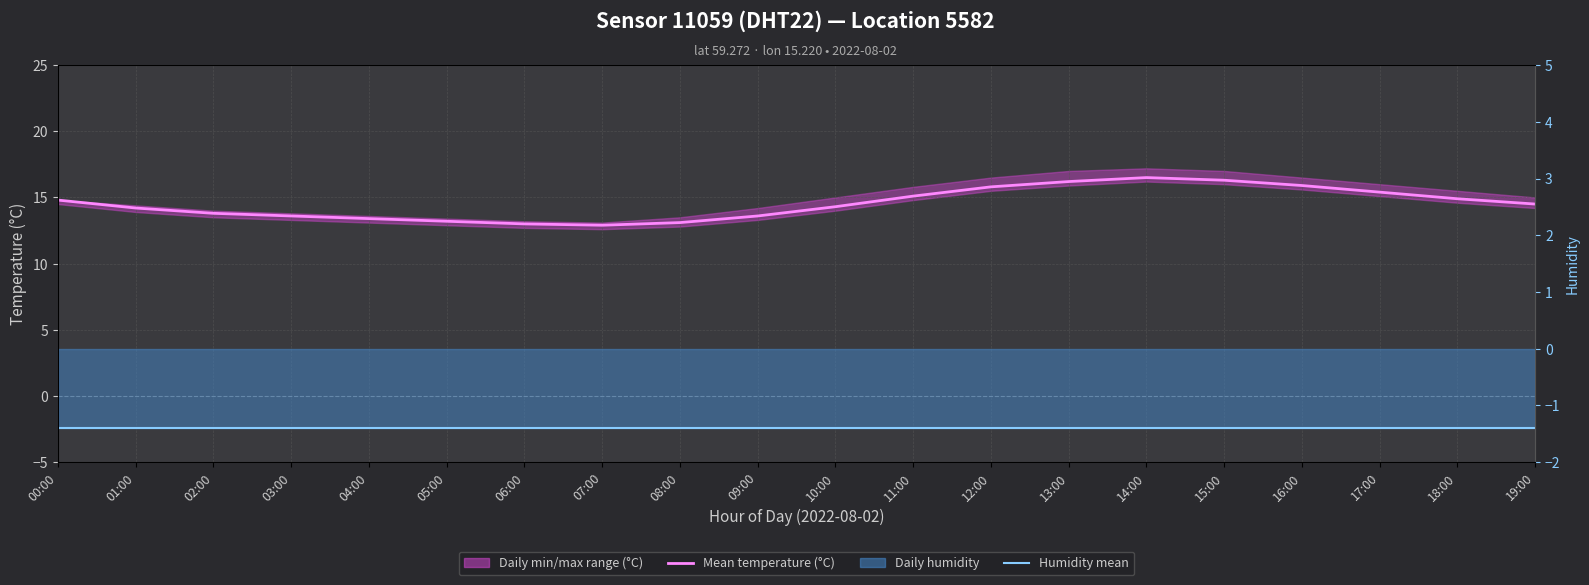

Is this an area chart (filled region under the line)?

No